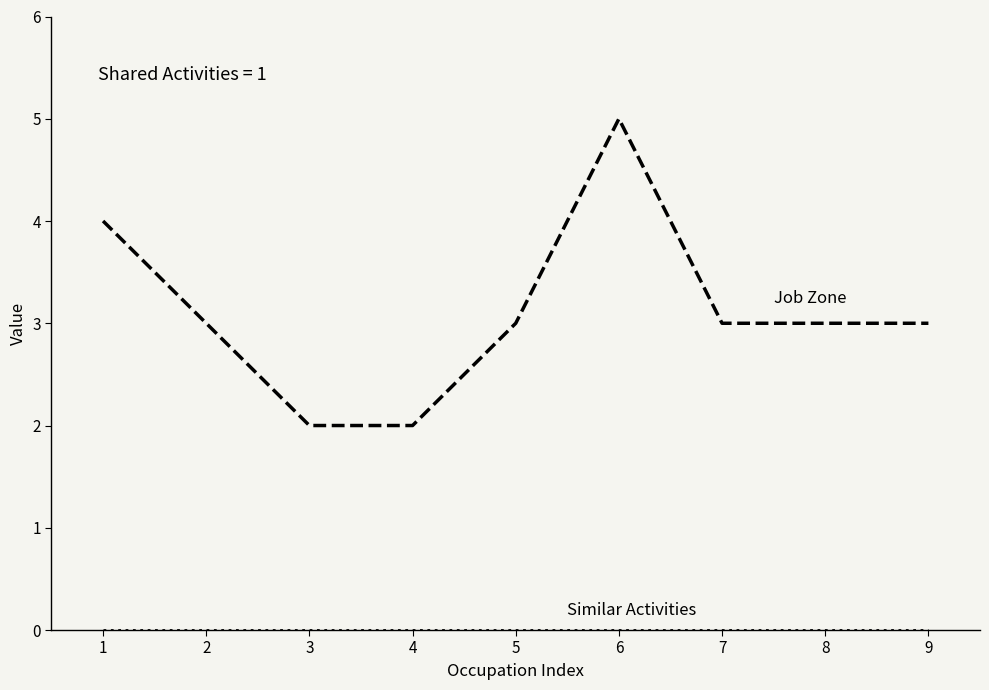

At which category is the sum across all series the highest?

6